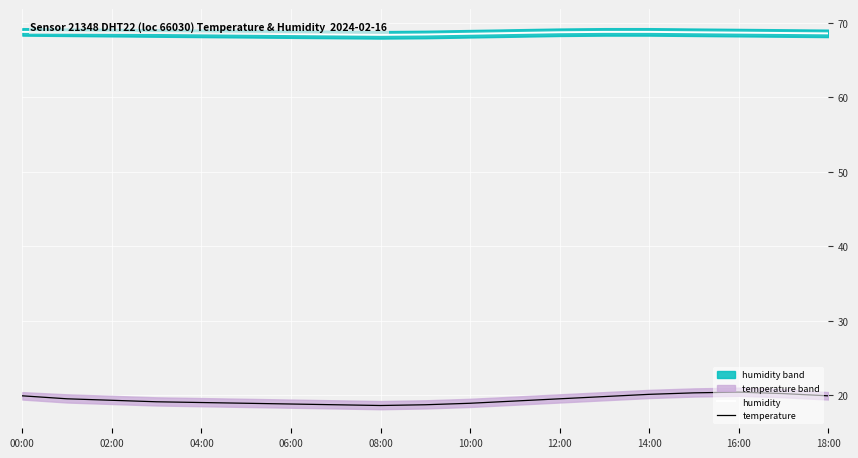

Which series has the largest total across all categories?

humidity